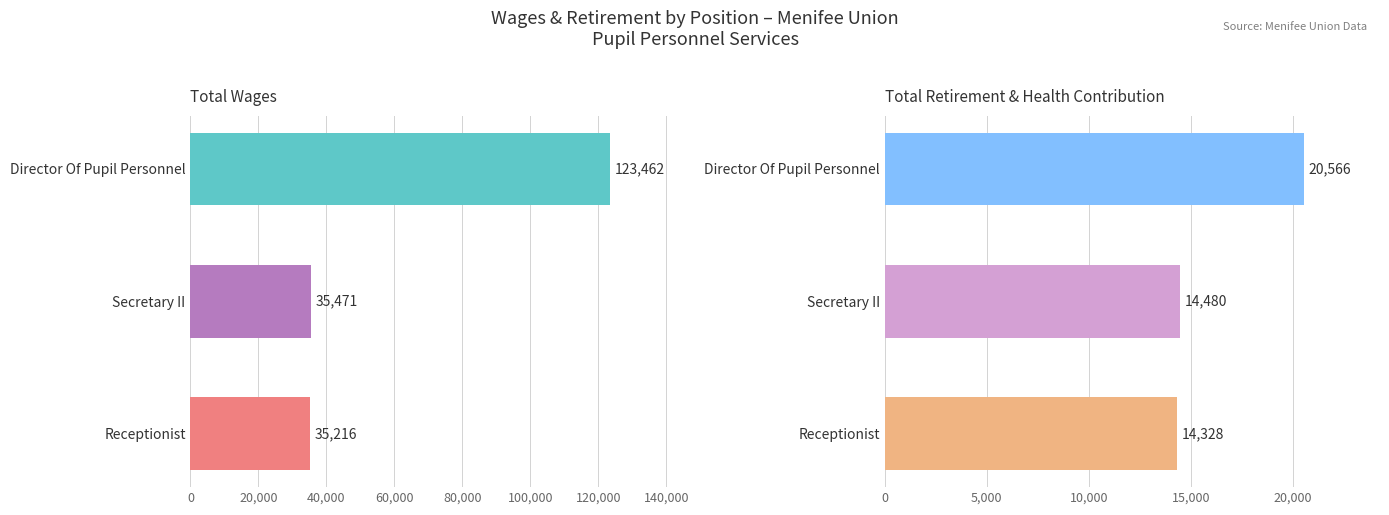

Reading left to right, transcribe all the data shown in this chart.

Total Wages: 123462	35471	35216
Total Retirement & Health Contribution: 20566	14480	14328